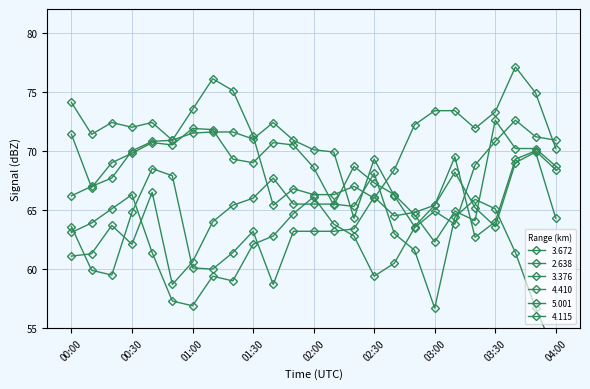

Which series has the widest spread of values?

2.638